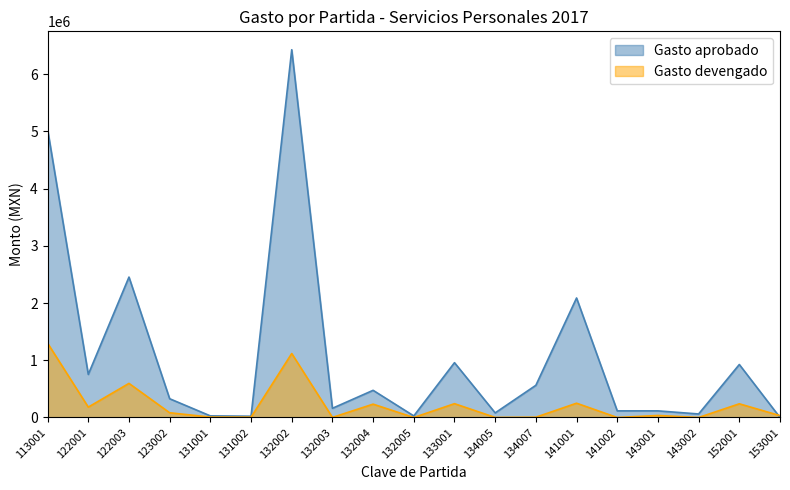

Is the value of Gasto aprobado at 122001 greater than the value of Gasto devengado at 131001?

Yes